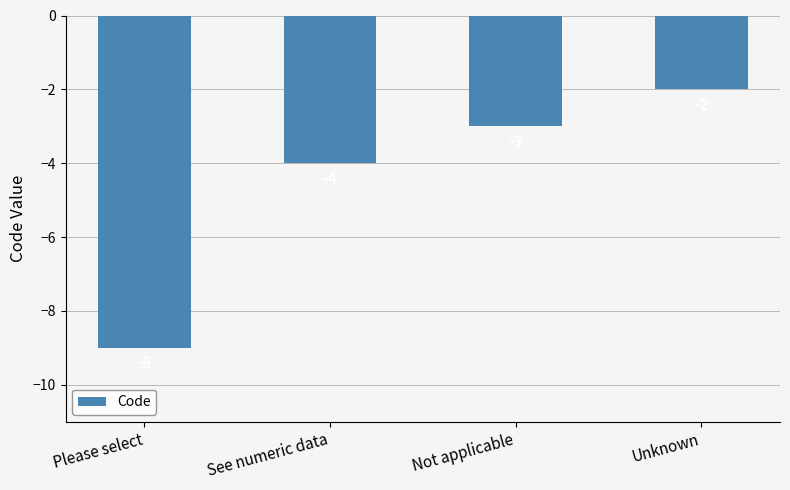

What is the difference between the values at Please select and See numeric data?

5